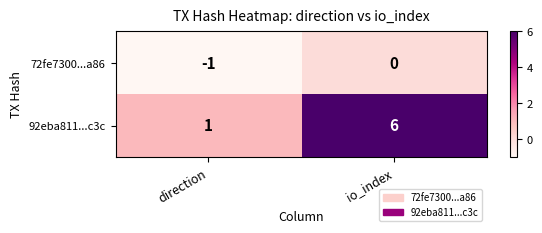

Which series has the largest range (max minus min)?

92eba811...c3c